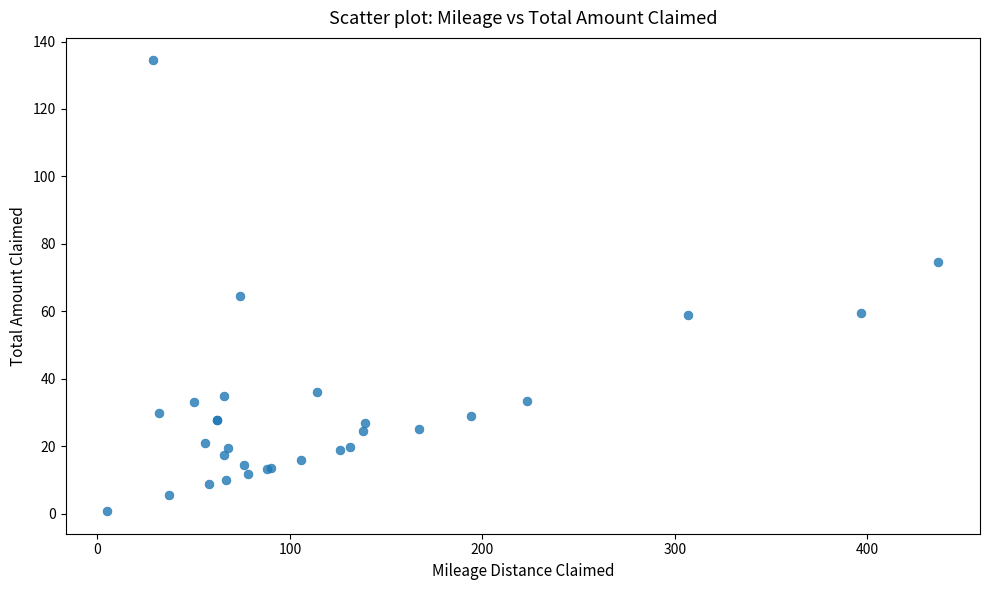

What Y value in the scatter plot is closest to 67?

64.7